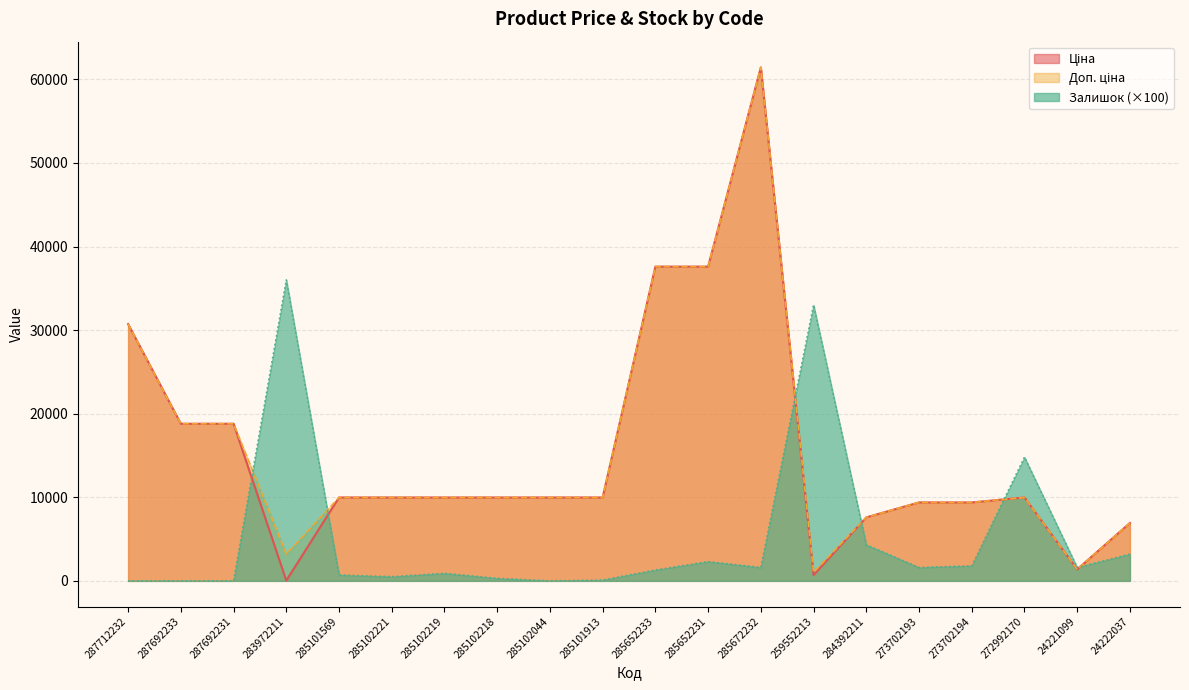

Reading right to left, transcribe all the data shown in this chart.

Ціна: 24222037=6925.7	24221099=1375.4	272992170=9975.0	273702194=9384.0	273702193=9384.0	284392211=7596.5	259552213=693.7	285672232=61434.3	285652231=37593.6	285652233=37593.6	285101913=9975.0	285102044=9975.0	285102218=9975.0	285102219=9975.0	285102221=9975.0	285101569=9975.0	283972211=32.0	287692231=18796.8	287692233=18796.8	287712232=30717.1
Доп. ціна: 24222037=6925.7	24221099=1375.0	272992170=9975.0	273702194=9384.0	273702193=9384.0	284392211=7596.5	259552213=1024.6	285672232=61434.3	285652231=37593.6	285652233=37593.6	285101913=9975.0	285102044=9975.0	285102218=9975.0	285102219=9975.0	285102221=9975.0	285101569=9975.0	283972211=3205.0	287692231=18796.8	287692233=18796.8	287712232=30717.1
Залишок: 24222037=3200.0	24221099=1600.0	272992170=14800.0	273702194=1800.0	273702193=1600.0	284392211=4300.0	259552213=33000.0	285672232=1600.0	285652231=2300.0	285652233=1300.0	285101913=100.0	285102044=0.0	285102218=300.0	285102219=900.0	285102221=500.0	285101569=700.0	283972211=36000.0	287692231=0.0	287692233=0.0	287712232=0.0